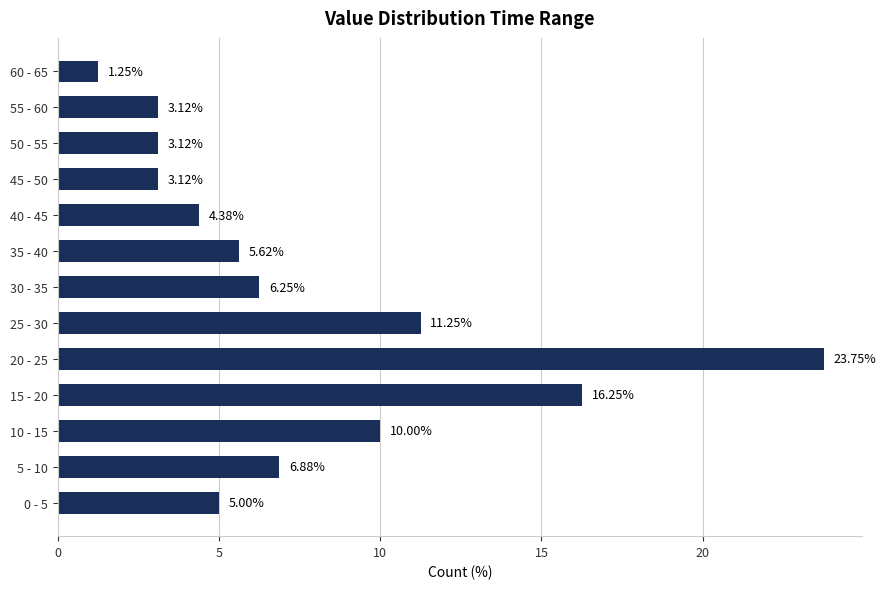

Between 30 - 35 and 35 - 40, which is larger?

30 - 35